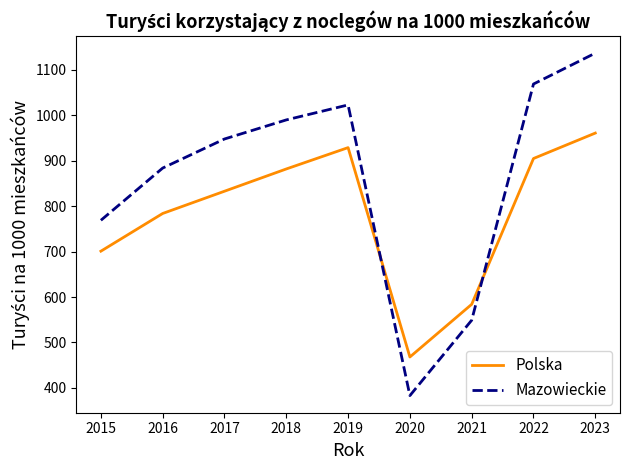

Reading left to right, what are all the values shown in this chart?

Polska: 2015=701	2016=784	2017=833	2018=882	2019=929	2020=468	2021=584	2022=905	2023=961
Mazowieckie: 2015=769	2016=884	2017=948	2018=990	2019=1023	2020=383	2021=549	2022=1069	2023=1137